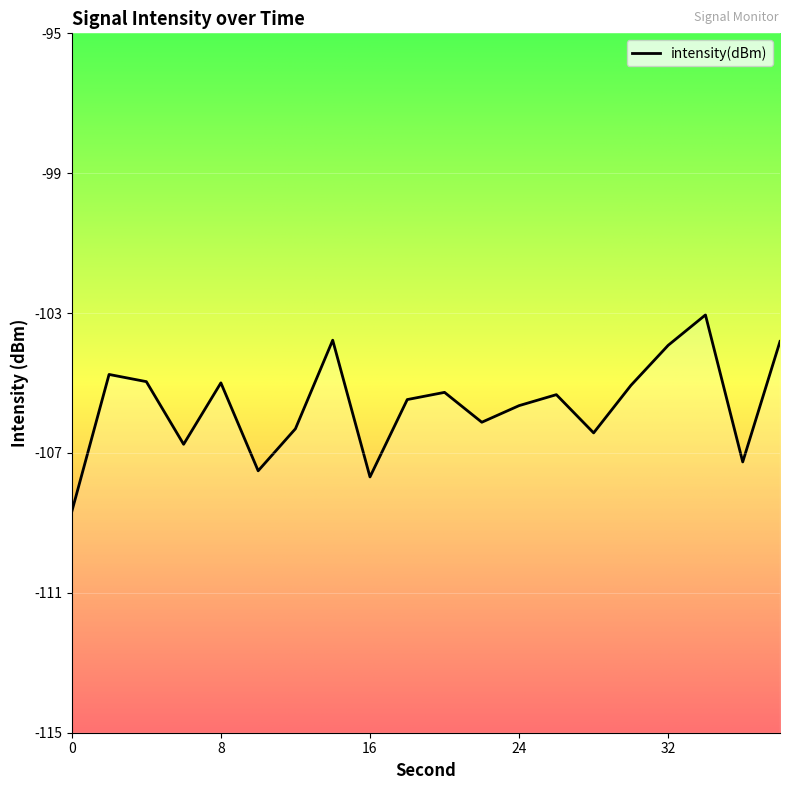

What is the sum of all values?

-2112.8